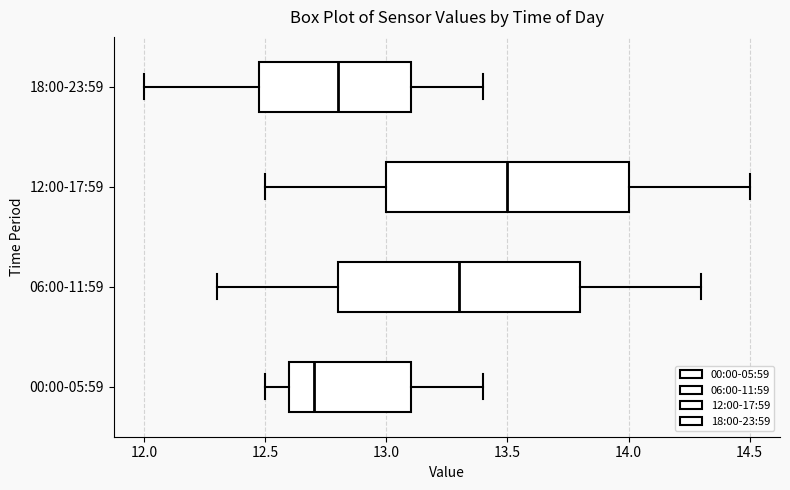

Where does the right whisker of the box for 18:00-23:59 end on the x-axis? The values are not printed on the chart, so give them approximately, as read against the axis.

13.4